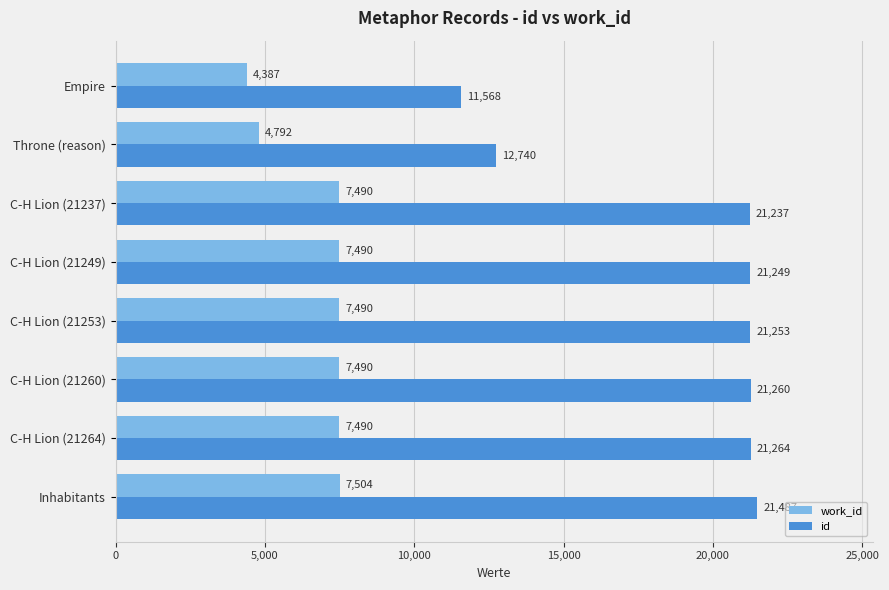

Count the number of categories in the chart.

8